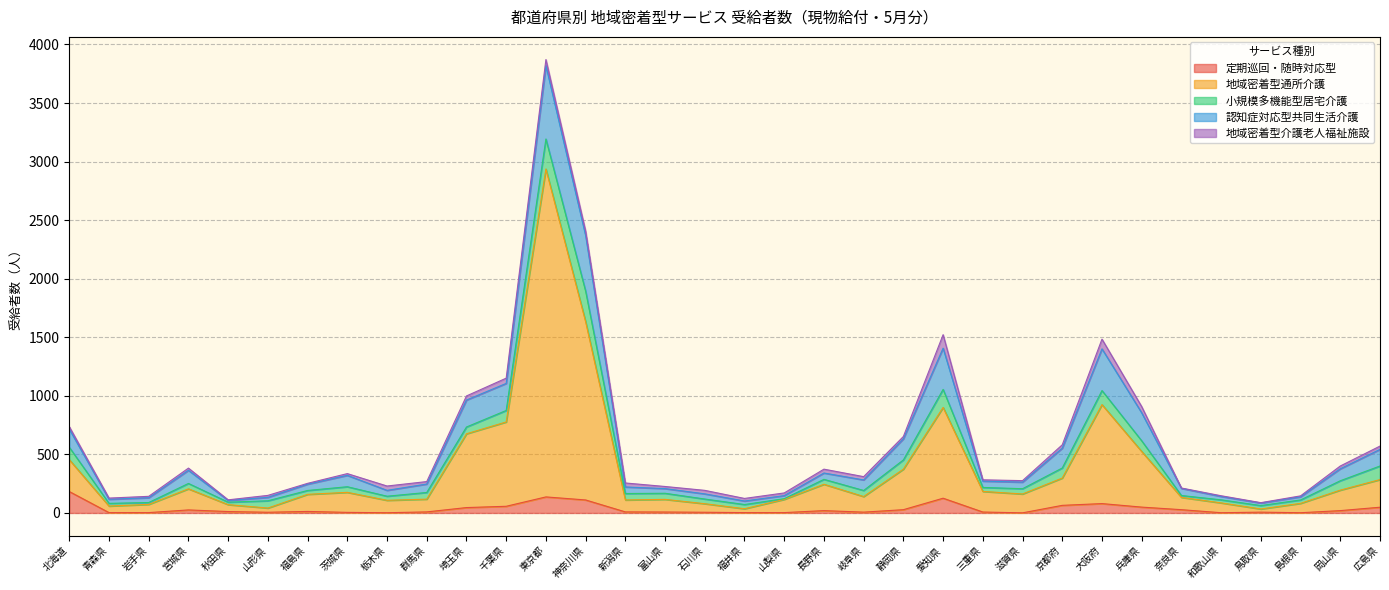

Where does the 認知症対応型共同生活介護 series first go above 61?

北海道